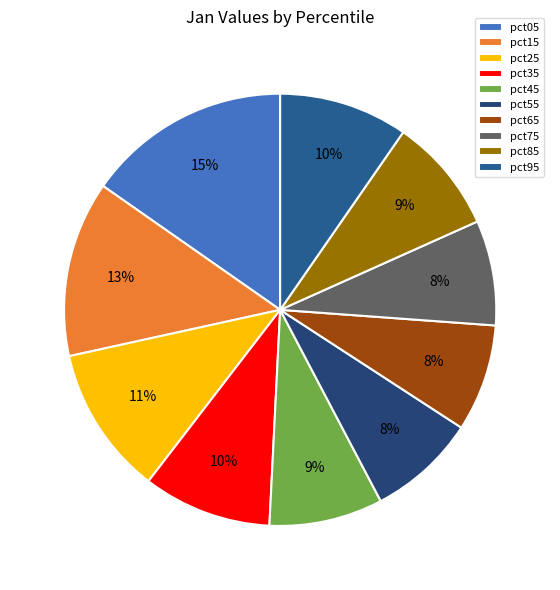

Does any single category account for the majority?

No